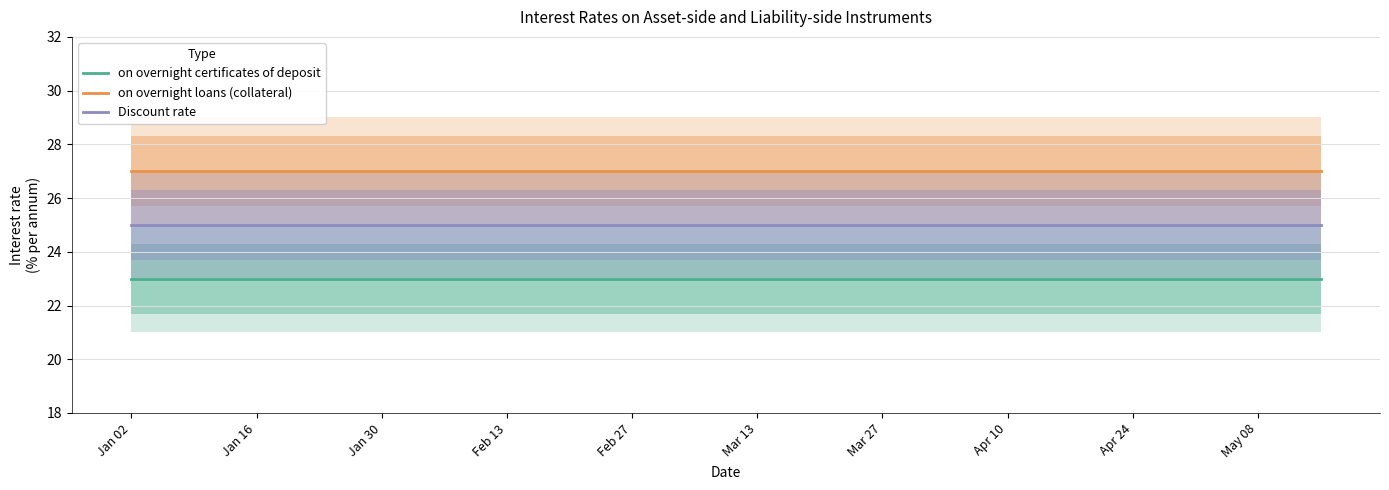

What is the smallest value displayed?

23